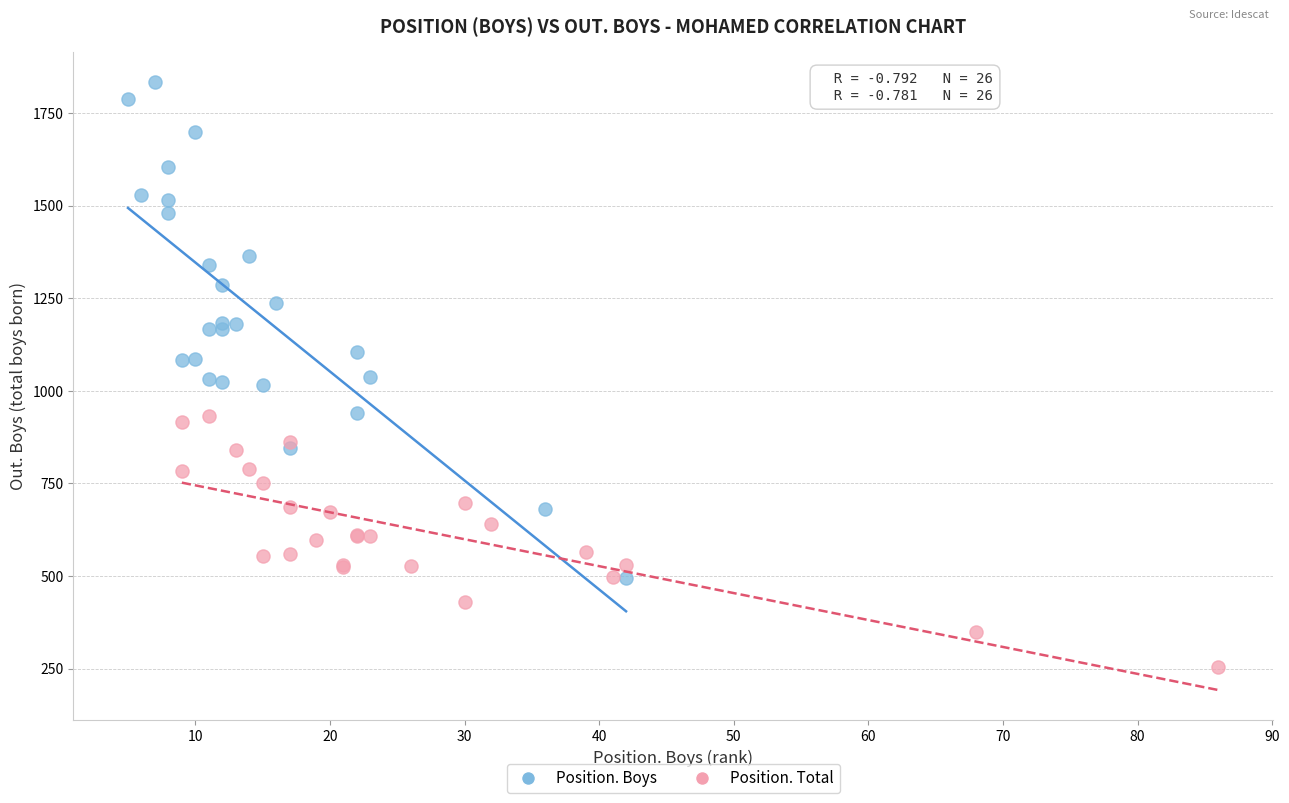

Which series contains the highest Y value?

Position. Boys